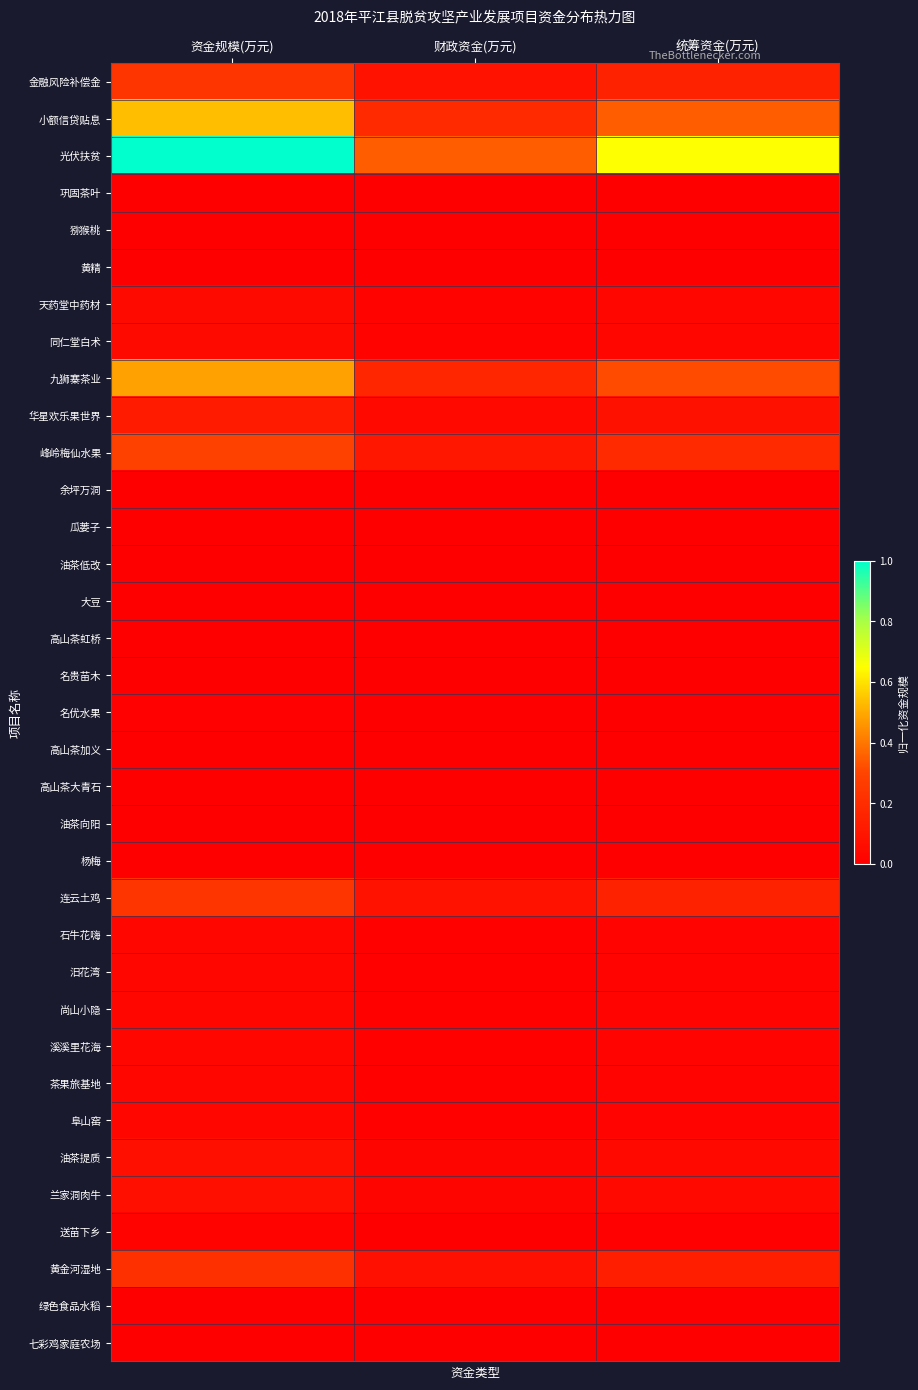

At 资金规模(万元), list the series in order from largest to smallest.

光伏扶贫, 小额信贷贴息, 九狮寨茶业, 峰岭梅仙水果, 连云土鸡, 金融风险补偿金, 黄金河湿地, 华星欢乐果世界, 油茶提质, 兰家洞肉牛, 天药堂中药材, 同仁堂白术, 石牛花嗨, 汨花湾, 尚山小隐, 溪溪里花海, 茶果旅基地, 阜山窑, 送苗下乡, 名优水果, 绿色食品水稻, 高山茶虹桥, 高山茶加义, 油茶向阳, 杨梅, 巩固茶叶, 余坪万洞, 瓜蒌子, 七彩鸡家庭农场, 高山茶大青石, 油茶低改, 大豆, 名贵苗木, 猕猴桃, 黄精